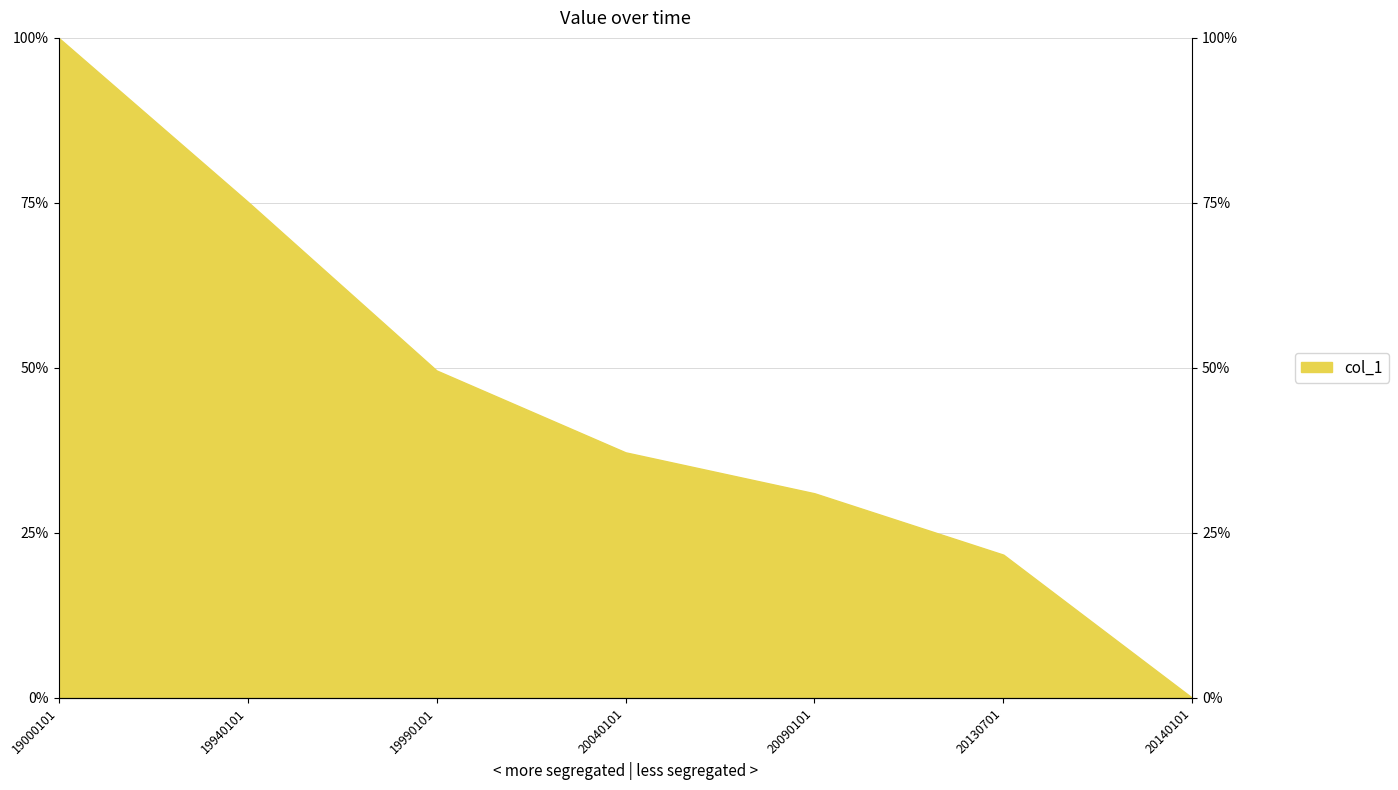

Rank the categories by value from highest to lowest.

19000101, 19940101, 19990101, 20040101, 20090101, 20130701, 20140101